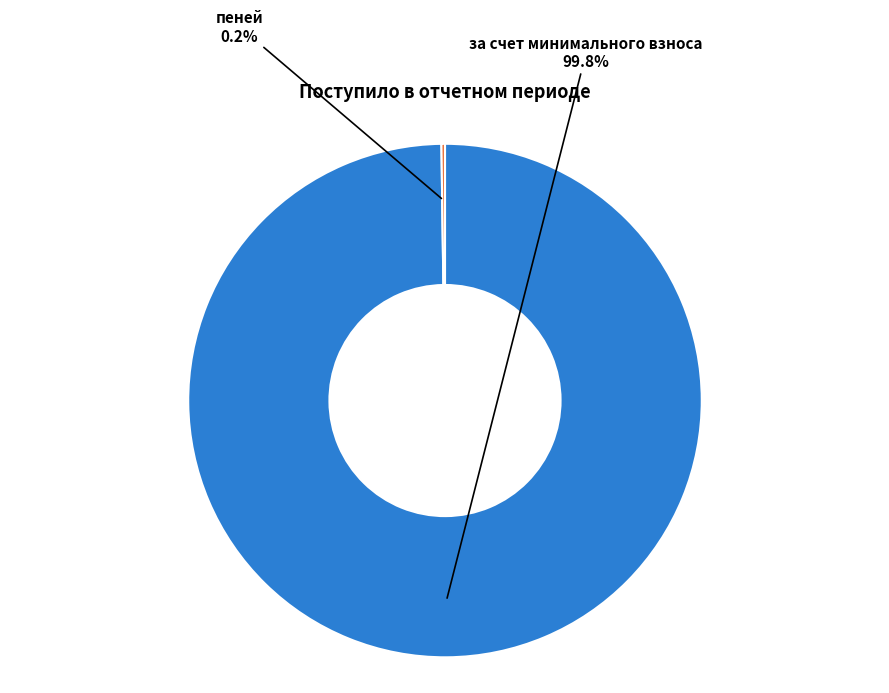

To the nearest percent, what is the difference between the largest and smallest slice percentages?

100%